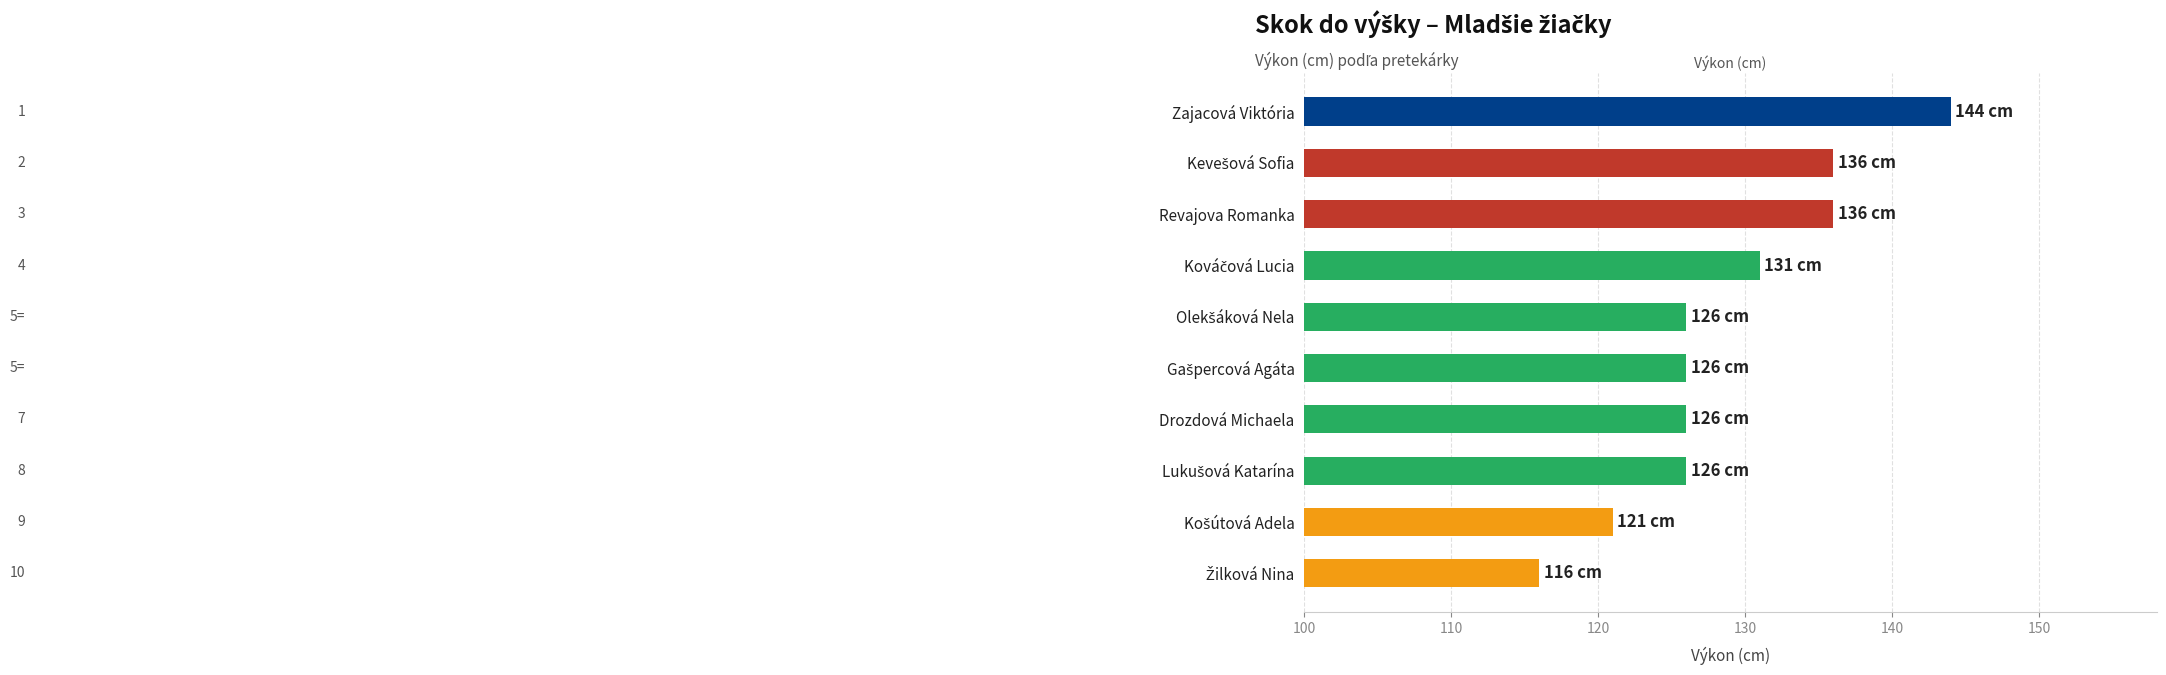

What is the value of the 3rd bar from the top?

136